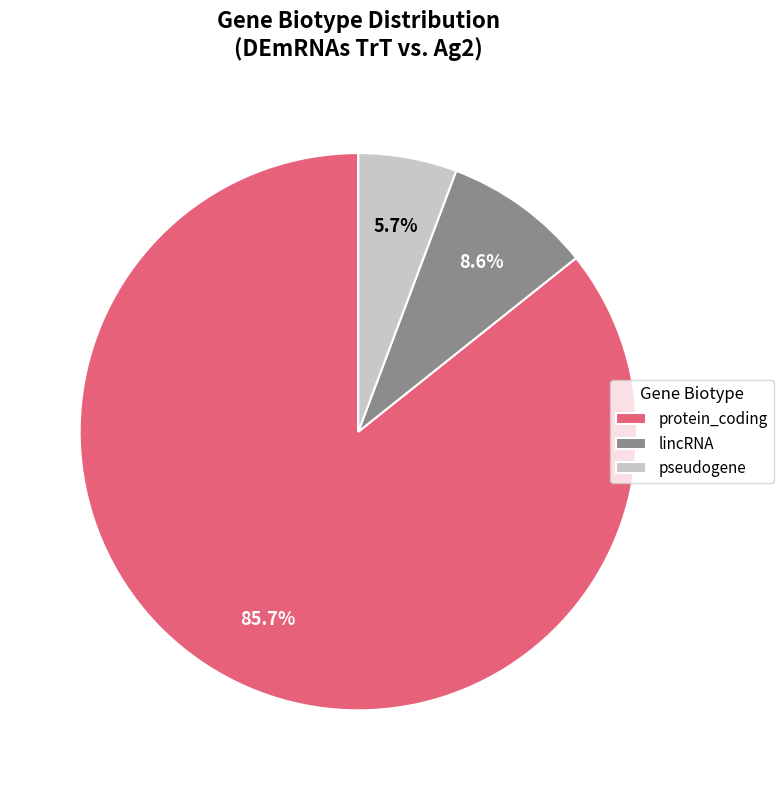

True or false: pseudogene accounts for 44% of the total.

False